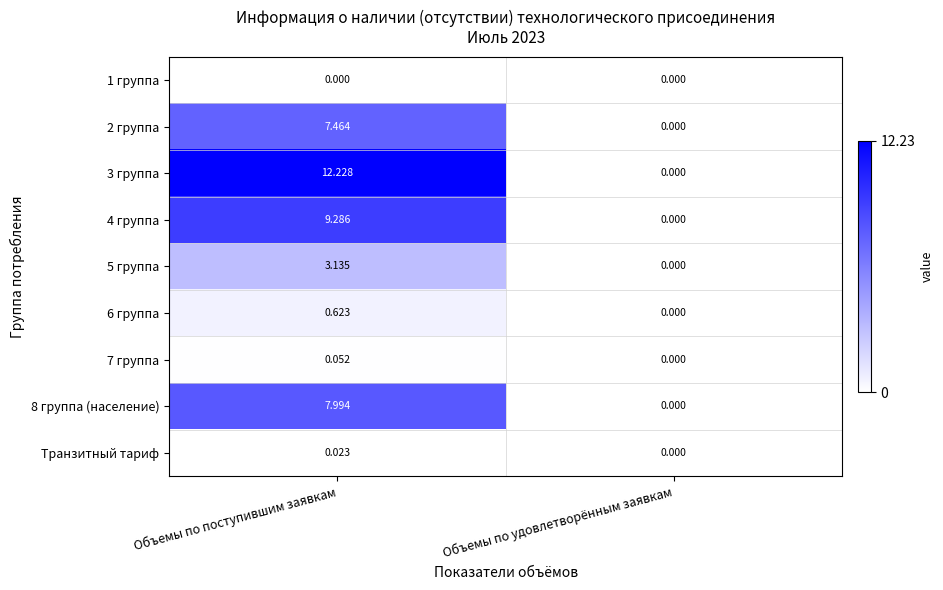

How many categories are shown in the chart?

2